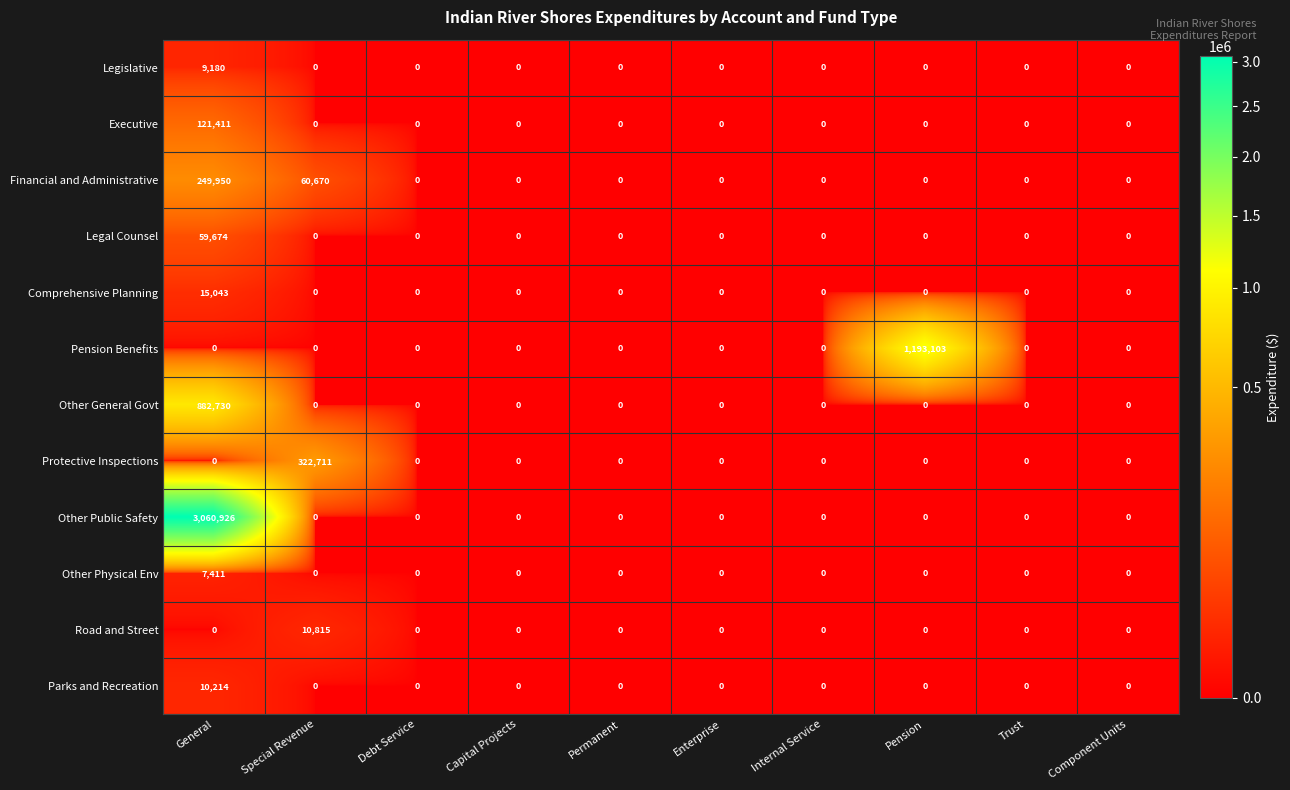

List the series in order of their peak value, lowest first.

Other Physical Env, Legislative, Parks and Recreation, Road and Street, Comprehensive Planning, Legal Counsel, Executive, Financial and Administrative, Protective Inspections, Other General Govt, Pension Benefits, Other Public Safety